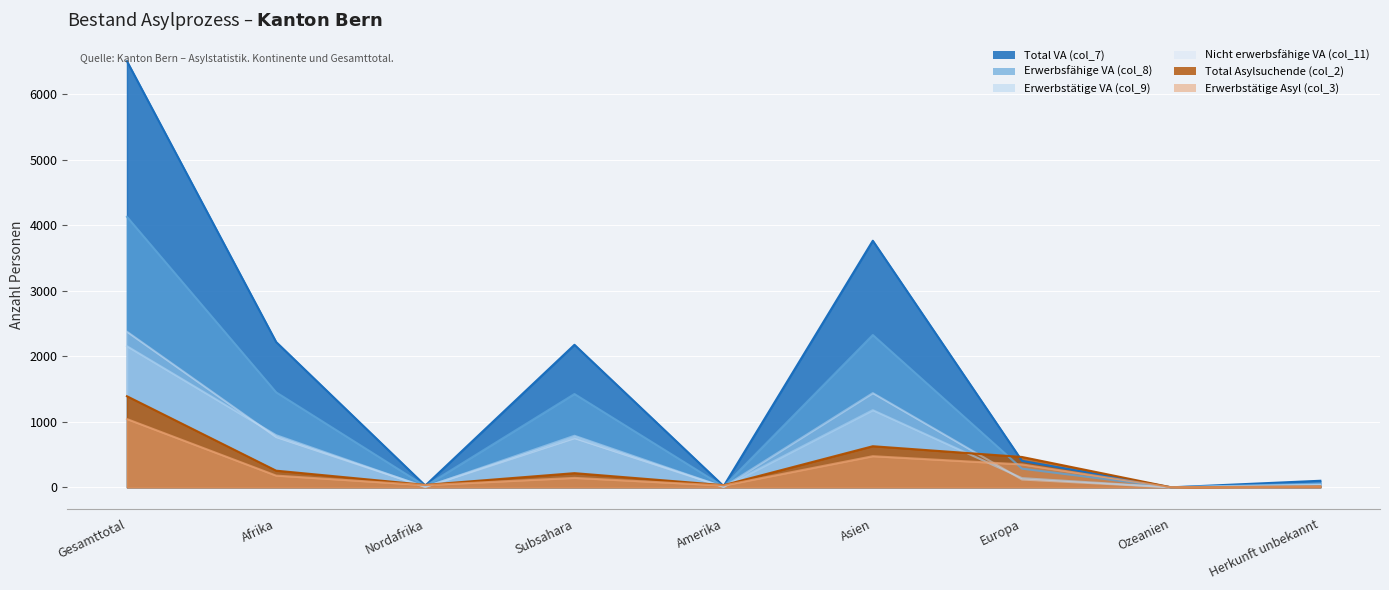

What is the maximum value shown in the chart?

6503